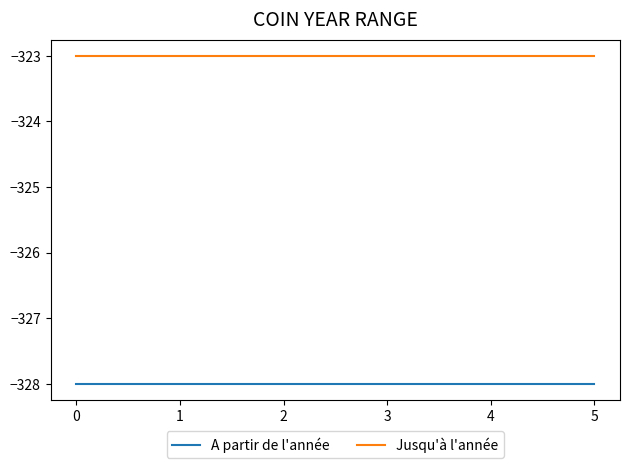

Is the value of A partir de l'année at 4 greater than the value of Jusqu'à l'année at 2?

No